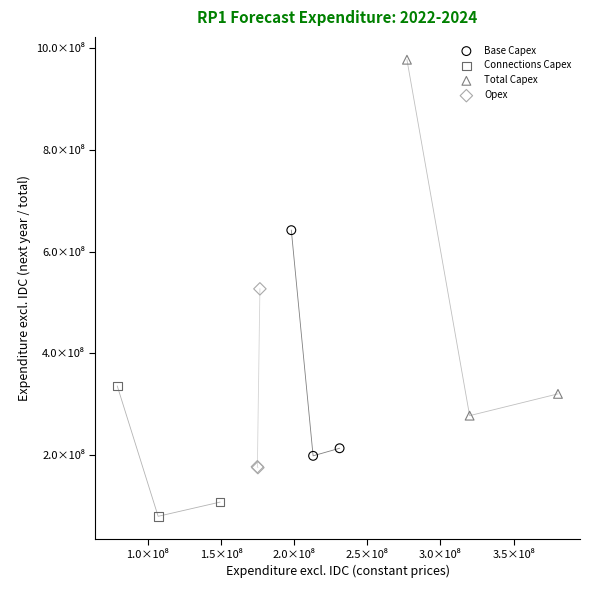

Which series contains the lowest Y value?

Connections Capex